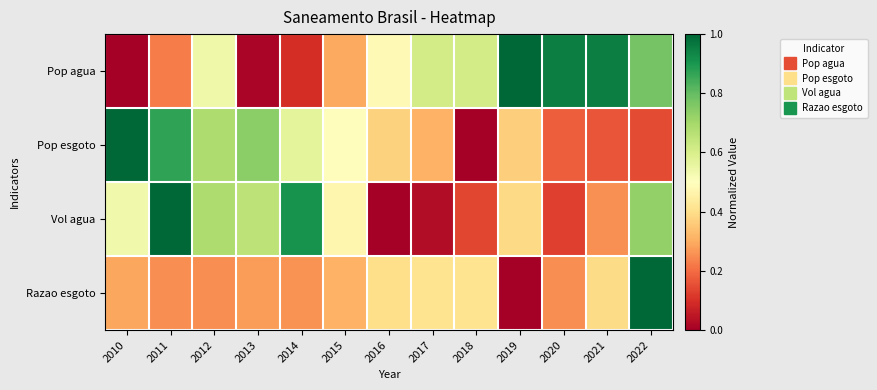

At how many categories does at least one series exceed 0?

13